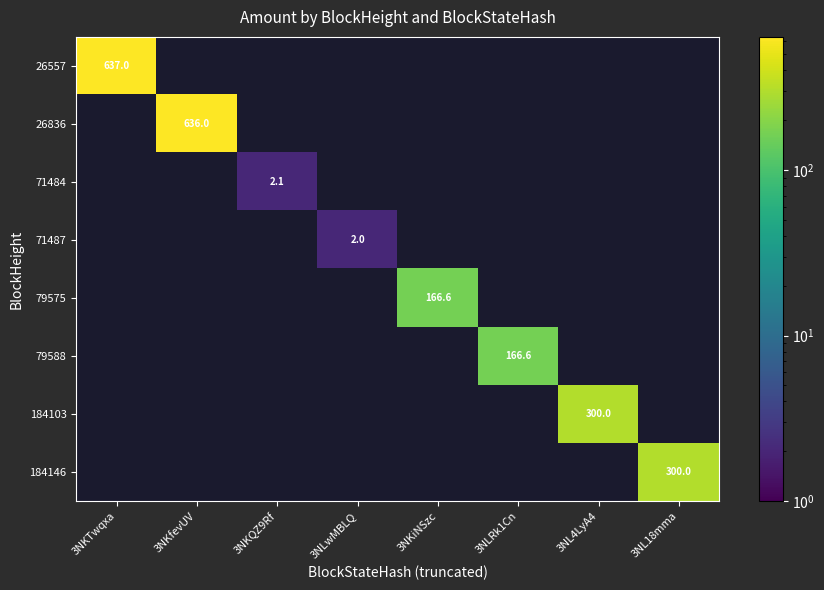

How many data points does each series have?

8